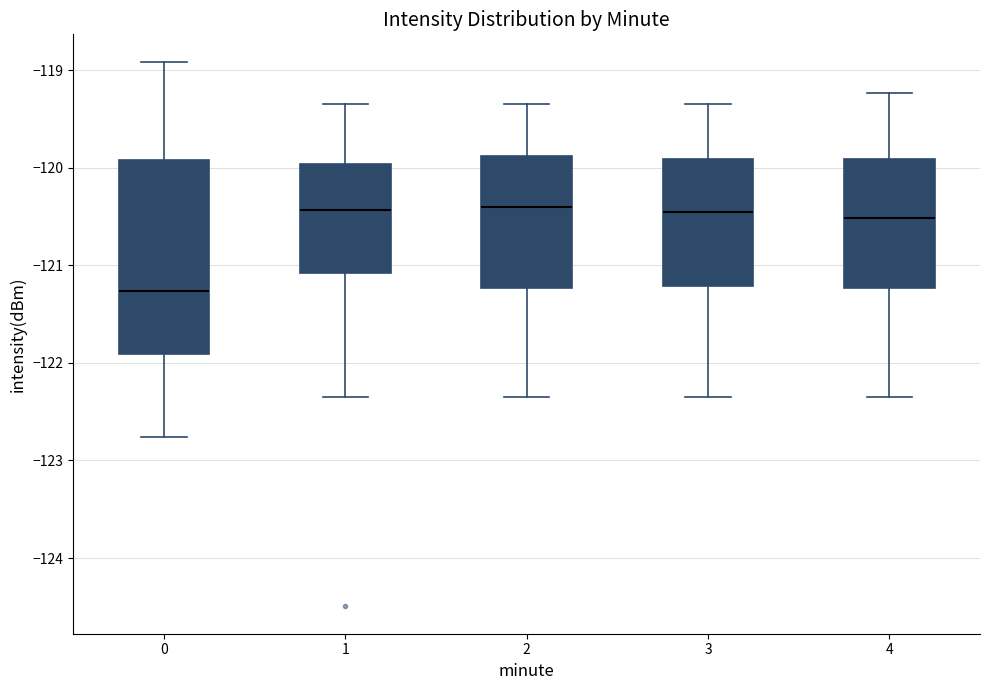

Which box is the tallest, from its lower edge to its upper edge?

0